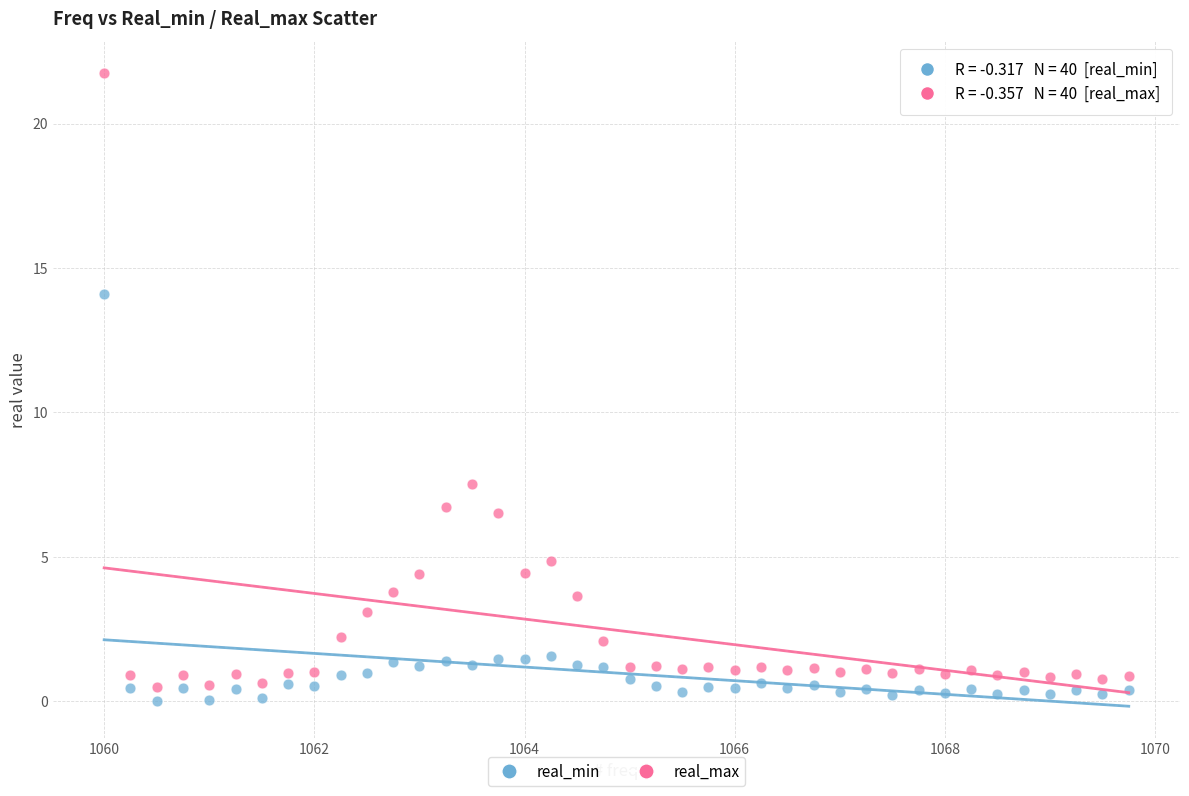

What is the X range (max minus min) for the scatter plot?

9.8